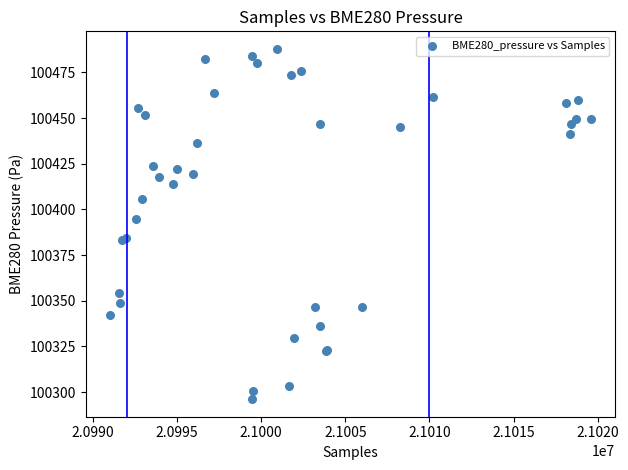

What Y value in the scatter plot is closest to 100391?

100395.0